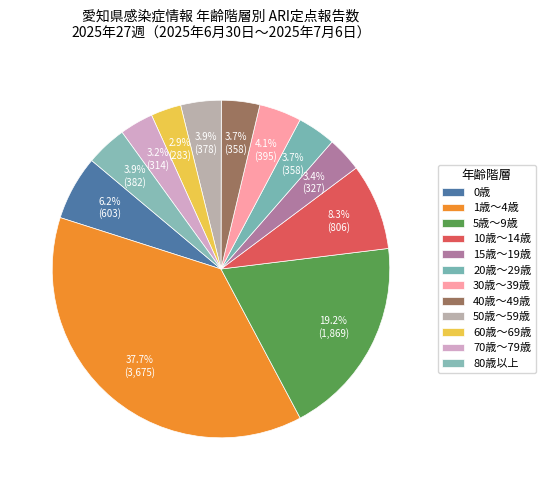

Is there a majority slice in this chart?

No